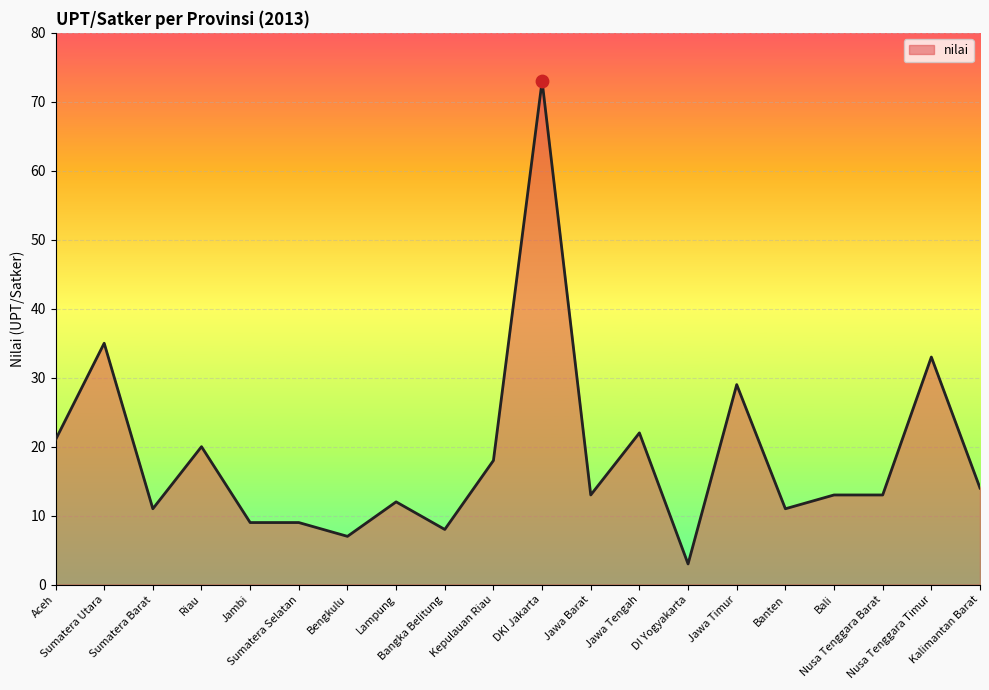

Between DI Yogyakarta and Jawa Barat, which is larger?

Jawa Barat